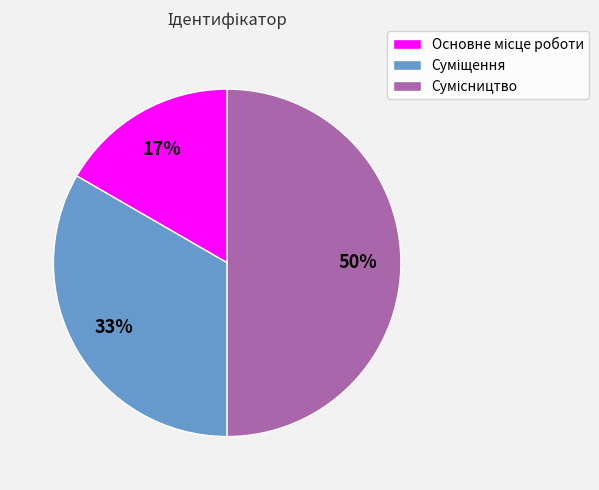

To the nearest percent, what is the average slice percentage?

33%